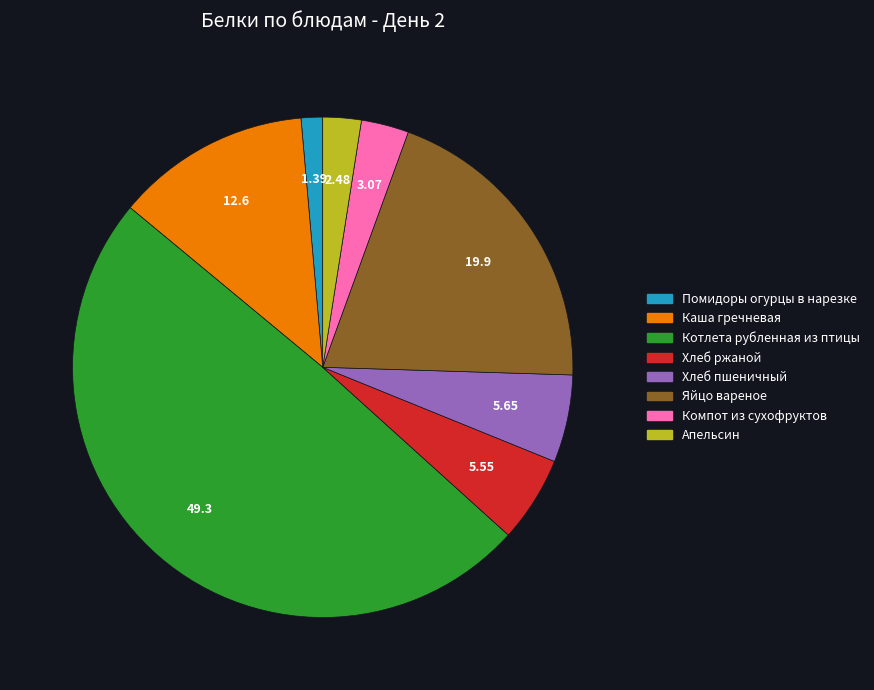

Between Хлеб пшеничный and Компот из сухофруктов, which is larger?

Хлеб пшеничный